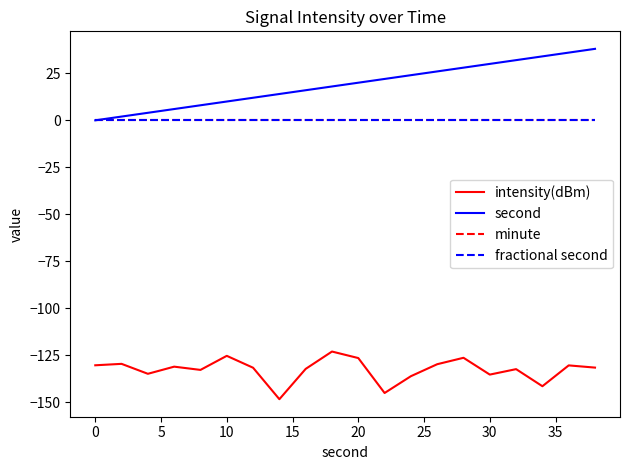

Reading left to right, what are all the values shown in this chart?

intensity(dBm): -130.2	-129.5	-134.8	-131.0	-132.7	-125.2	-131.5	-148.3	-132.1	-122.9	-126.4	-145.0	-136.0	-129.7	-126.3	-135.2	-132.3	-141.4	-130.3	-131.5
second: 0.0	2.0	4.0	6.0	8.0	10.0	12.0	14.0	16.0	18.0	20.0	22.0	24.0	26.0	28.0	30.0	32.0	34.0	36.0	38.0
minute: 0.0	0.0	0.0	0.0	0.0	0.0	0.0	0.0	0.0	0.0	0.0	0.0	0.0	0.0	0.0	0.0	0.0	0.0	0.0	0.0
fractional second: 0.0	0.0	0.0	0.0	0.0	0.0	0.0	0.0	0.0	0.0	0.0	0.0	0.0	0.0	0.0	0.0	0.0	0.0	0.0	0.0